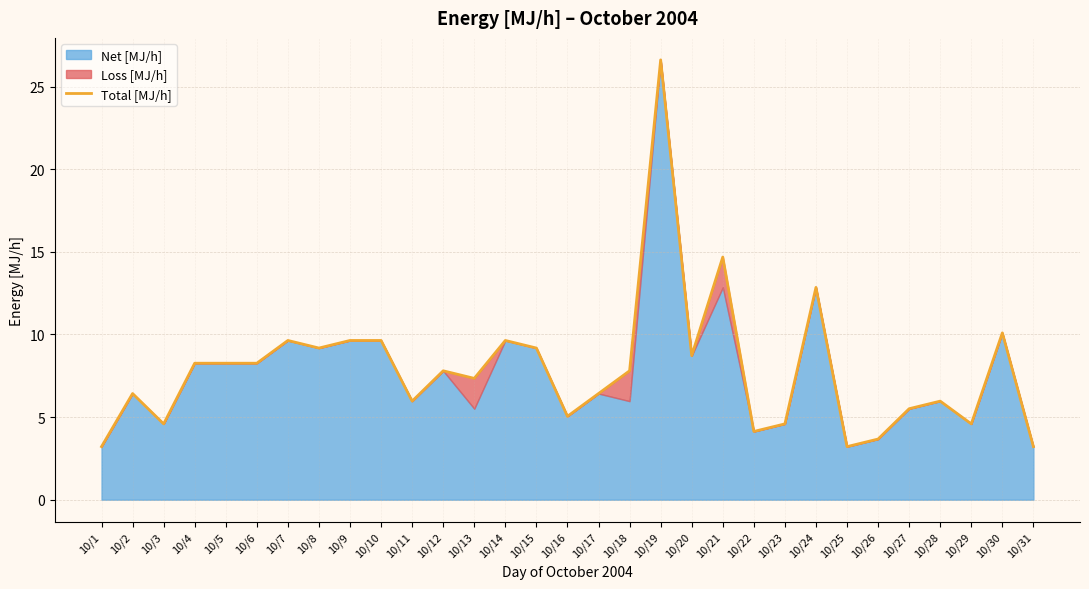

What is the sum of all Total [MJ/h] values?

244.2